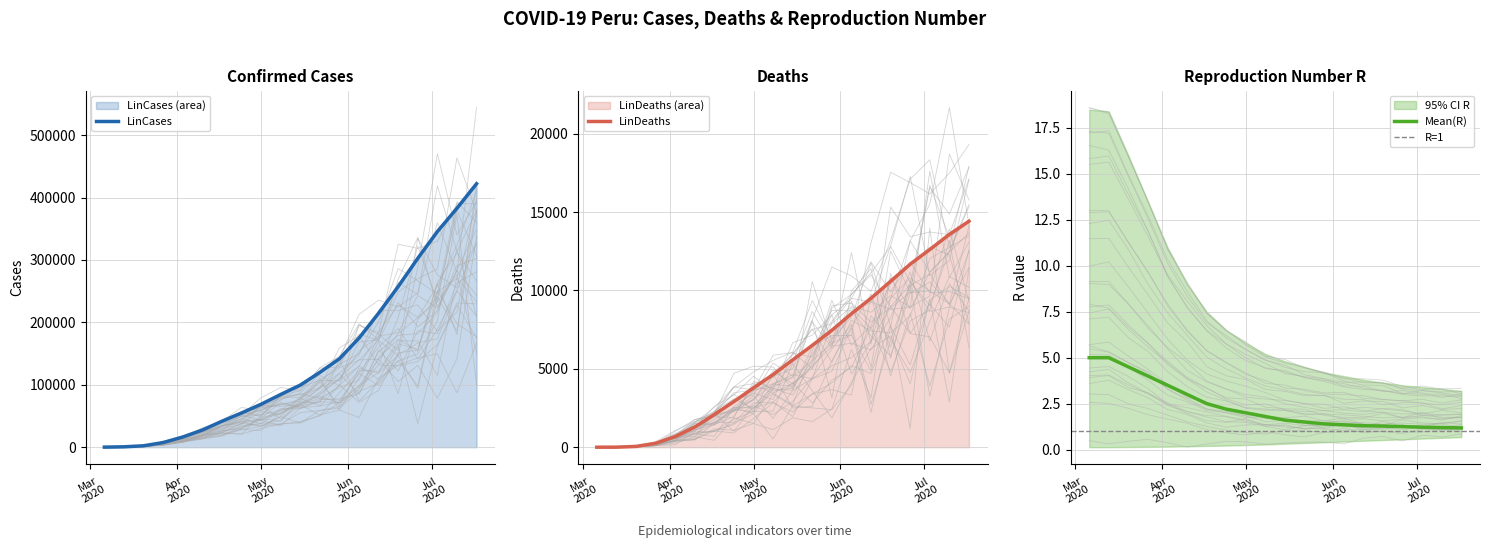

Which category has the highest value in the Quantile.0.975(R) series?

2020-03-06